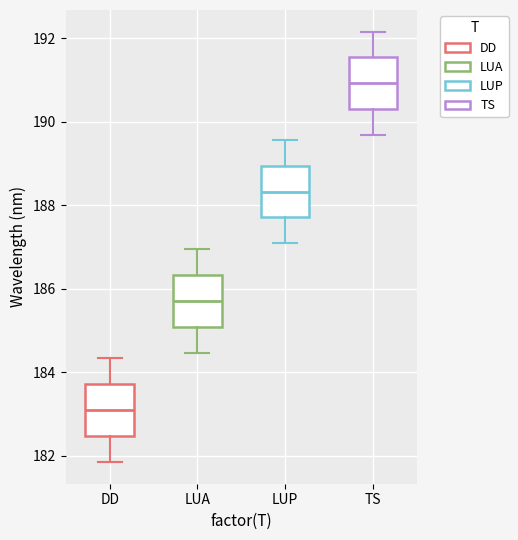

Where does the upper whisker of the box for LUP end on the y-axis? The values are not printed on the chart, so give them approximately, as read against the axis.

189.6